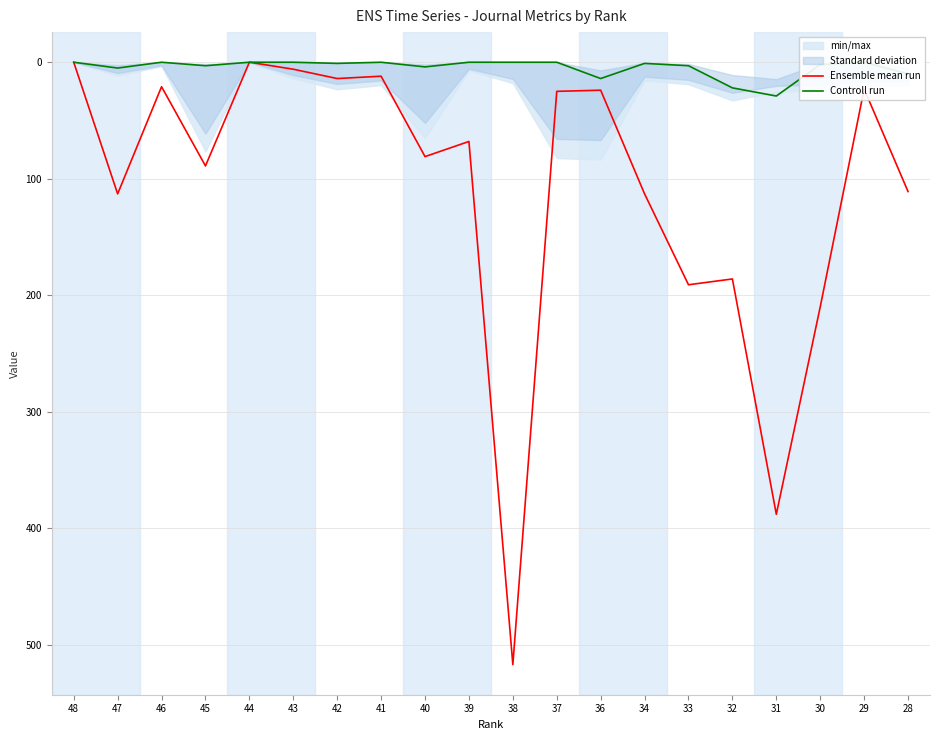

What are all the series names shown in the legend?

Ensemble mean run, Controll run